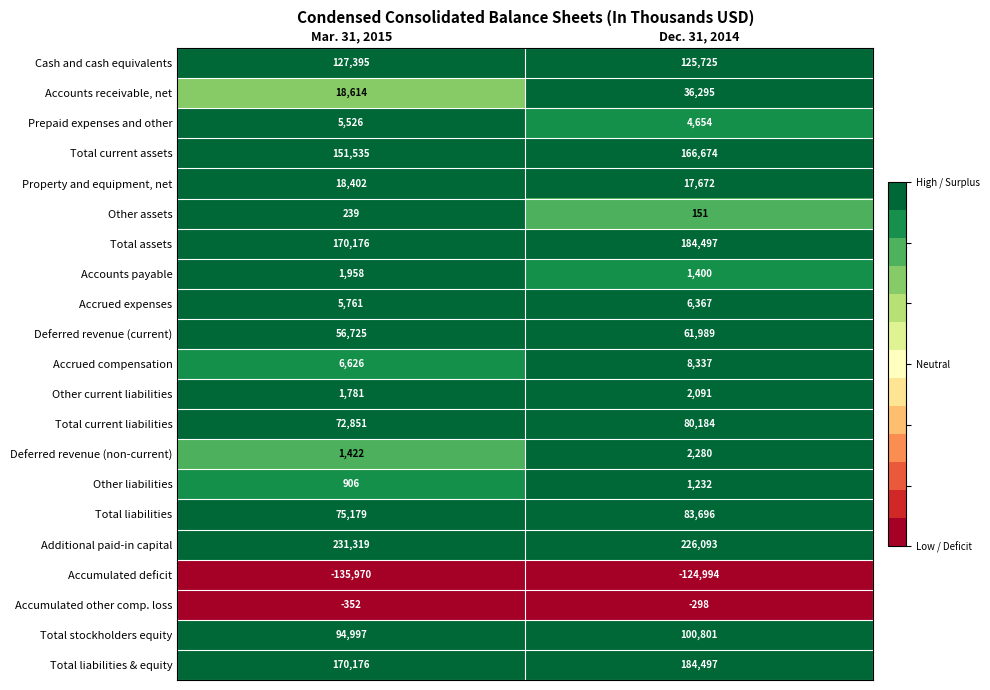

What is the difference between the highest and lowest values at Mar. 31, 2015?

367289